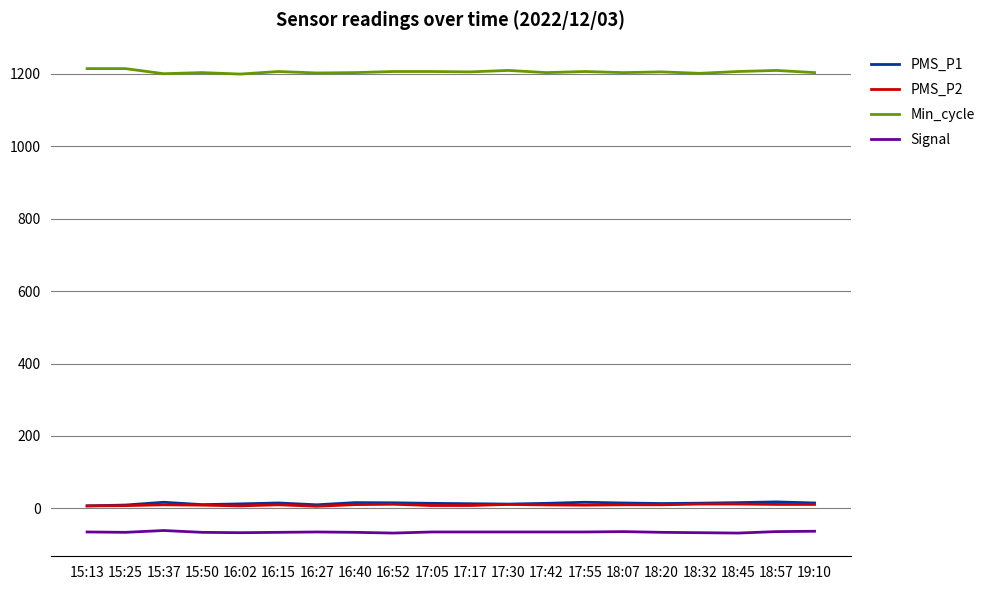

Does the chart have visible grid lines?

Yes